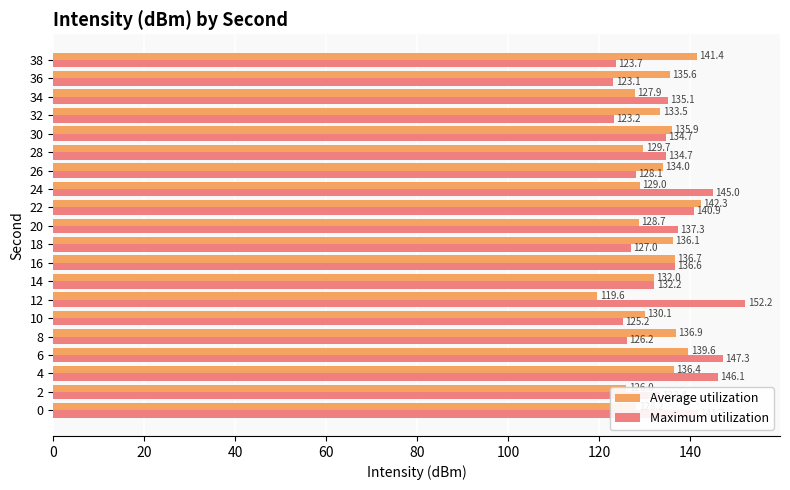

At which label is Maximum utilization closest to 137?

20